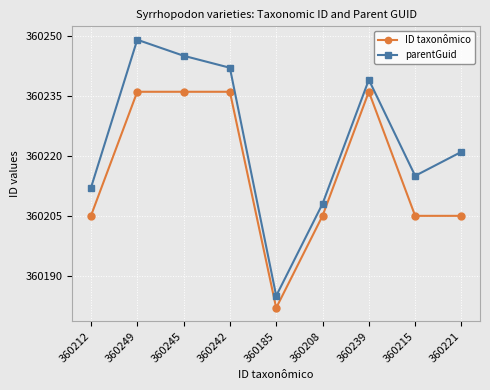

What is the value of the parentGuid point at the 9th from the left?

360221